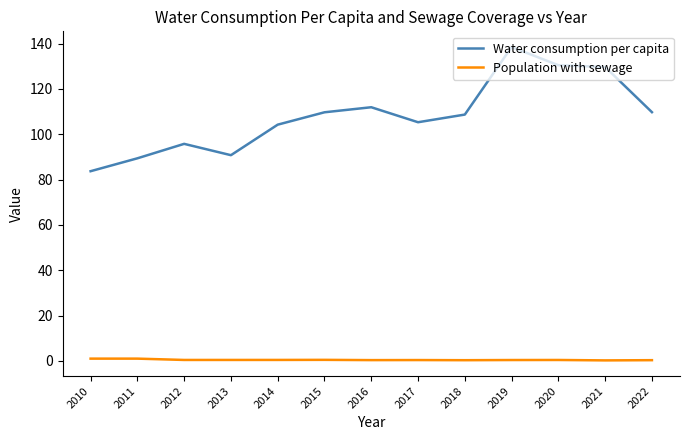

What is the difference between the second highest and minimum values in the Population with sewage series?

0.8